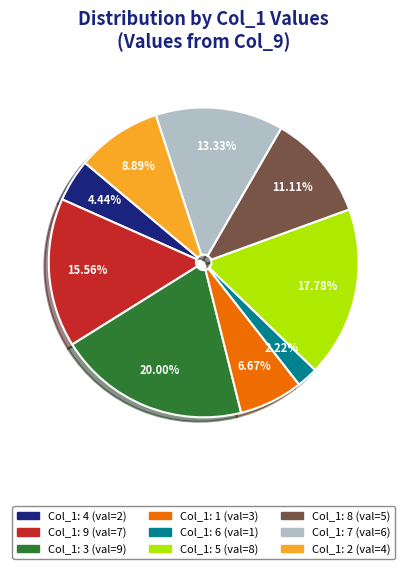

Does any single category account for the majority?

No